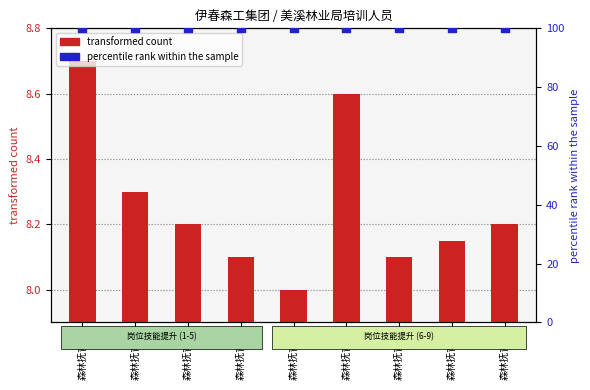

What are all the series names shown in the legend?

transformed count, percentile rank within the sample